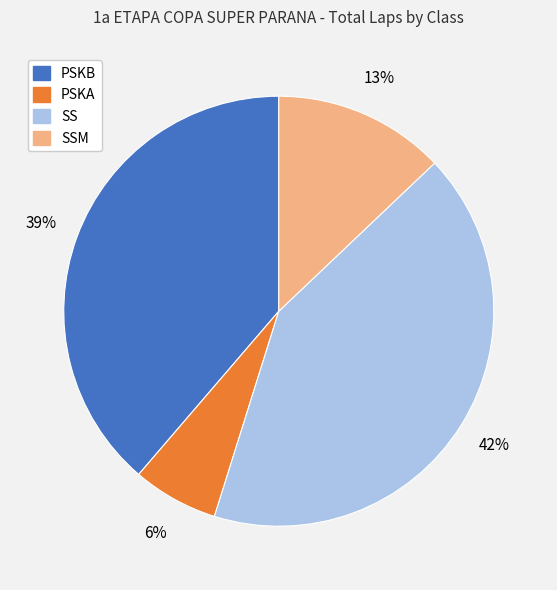

To the nearest percent, what is the average slice percentage?

25%